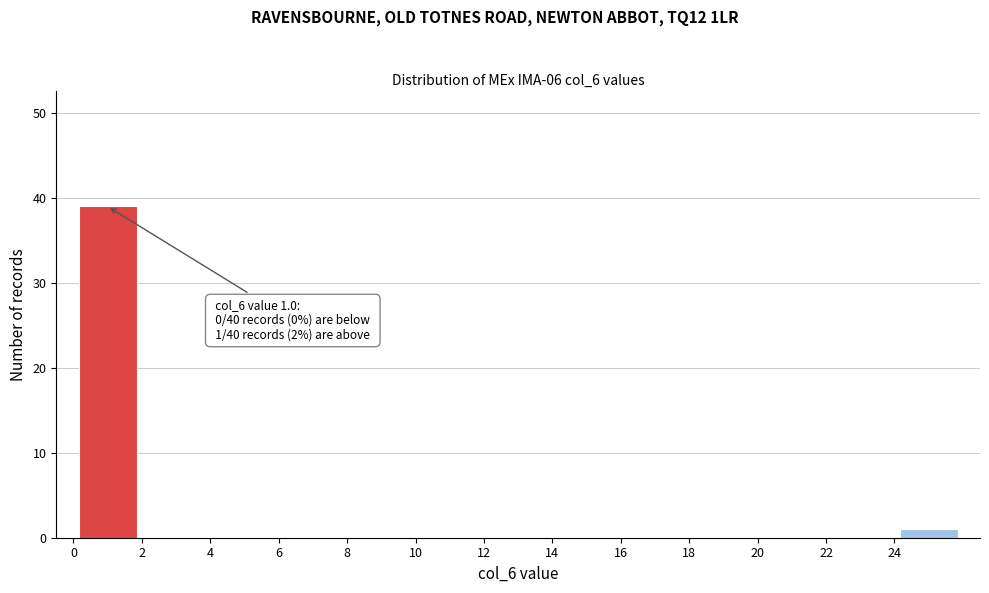

Which range on the x-axis has the tallest bar?

0 to 2